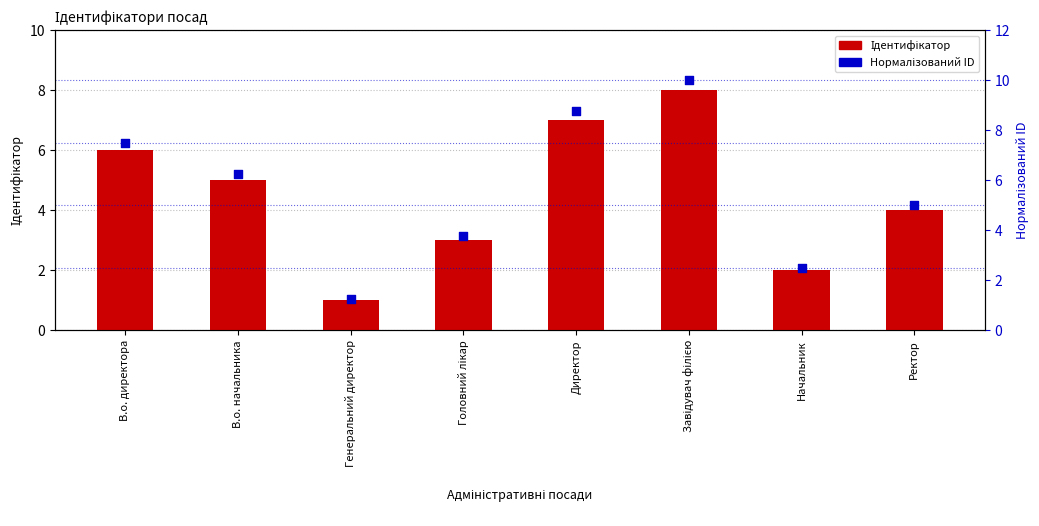

At which category is the sum across all series the highest?

Завідувач філією